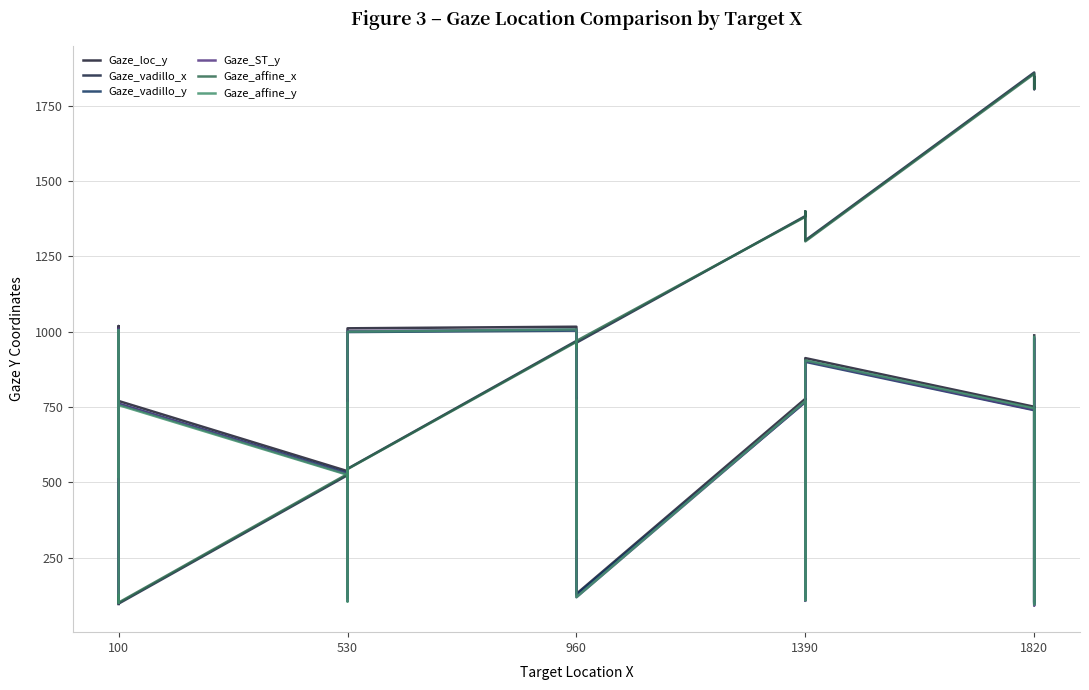

Where is the first local maximum for Gaze_affine_y?

100